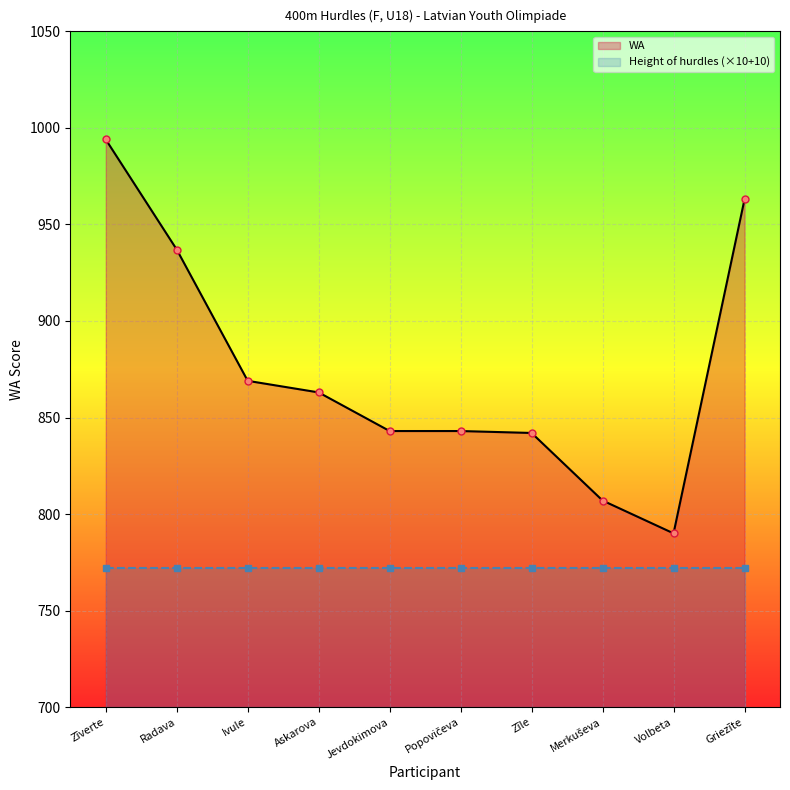

The value of Height of hurdles (×10+10) at Jevdokimova is 772. True or false?

True